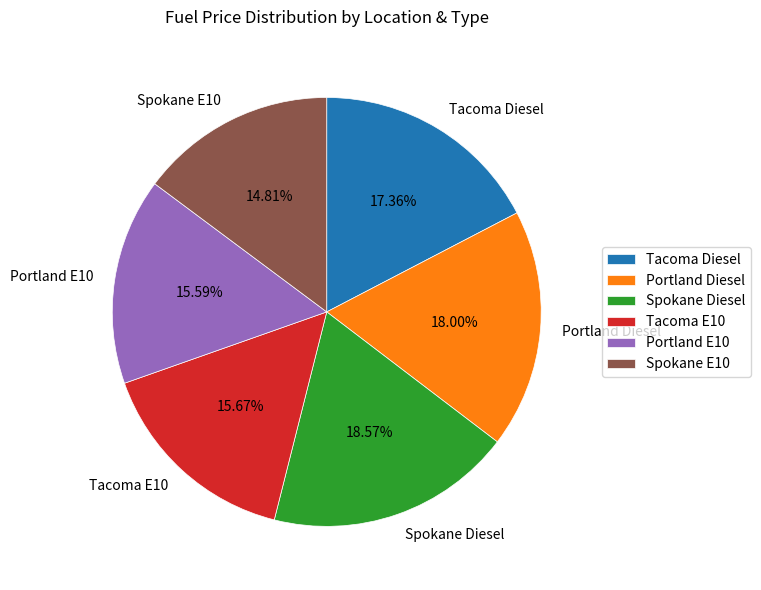

To the nearest percent, what portion does Portland E10 represent?

16%